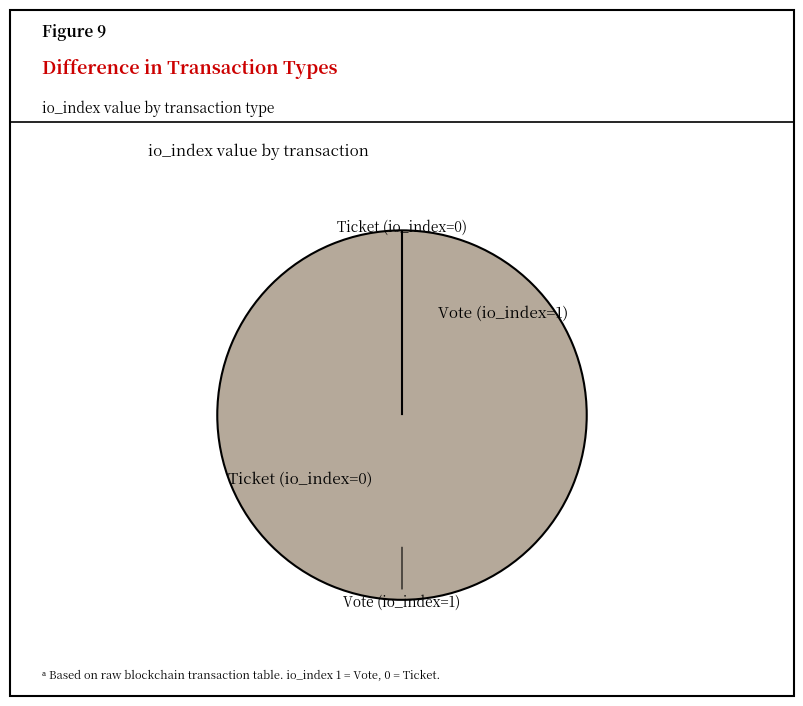

What percentage is the Vote (io_index=1) slice, to the nearest percent?

100%